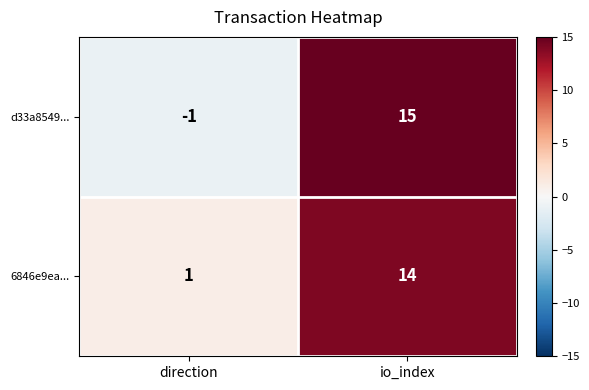

True or false: d33a8549... has a value of 0 at direction.

False